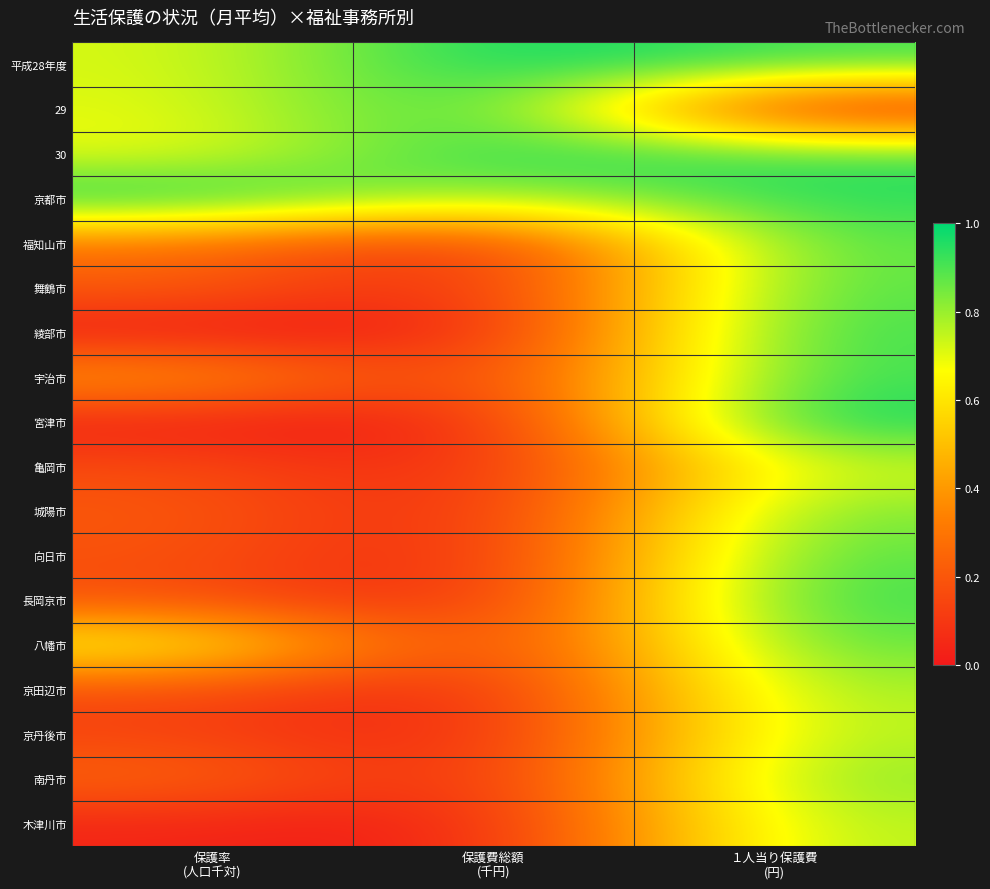

What is the difference between the highest and lowest values at １人当り保護費
(円)?

1.0